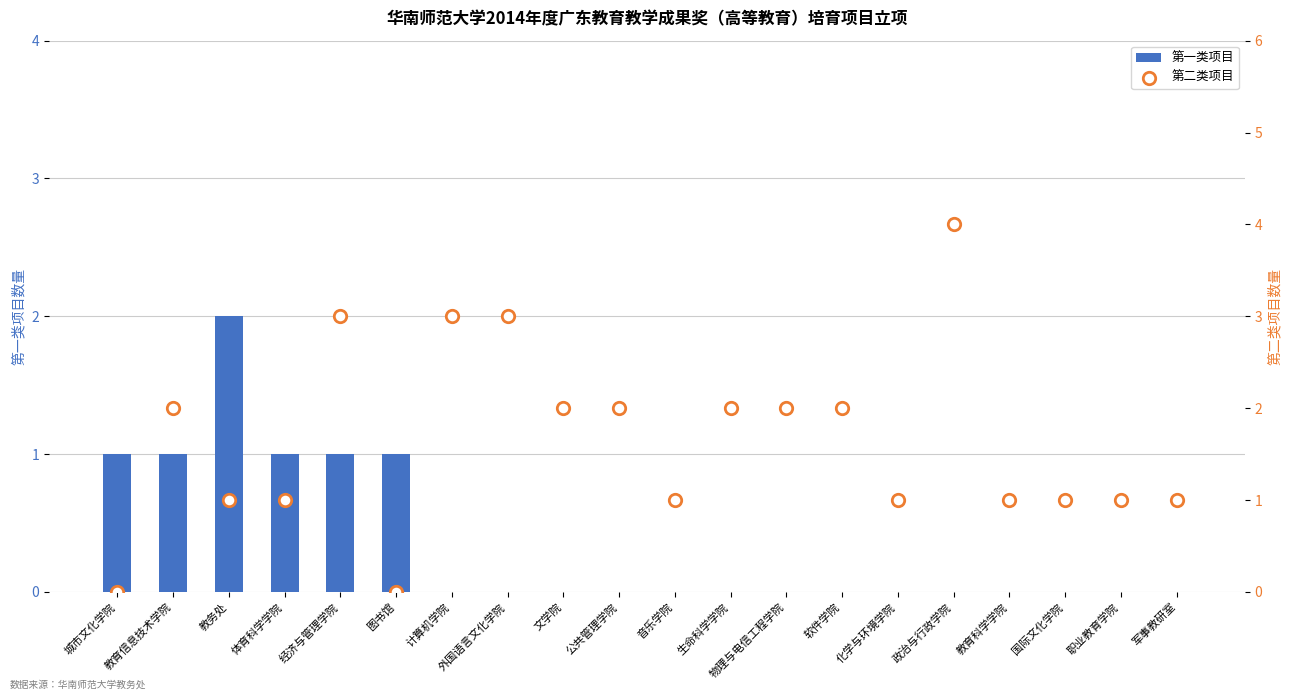

Which series reaches the minimum Y coordinate?

第一类项目